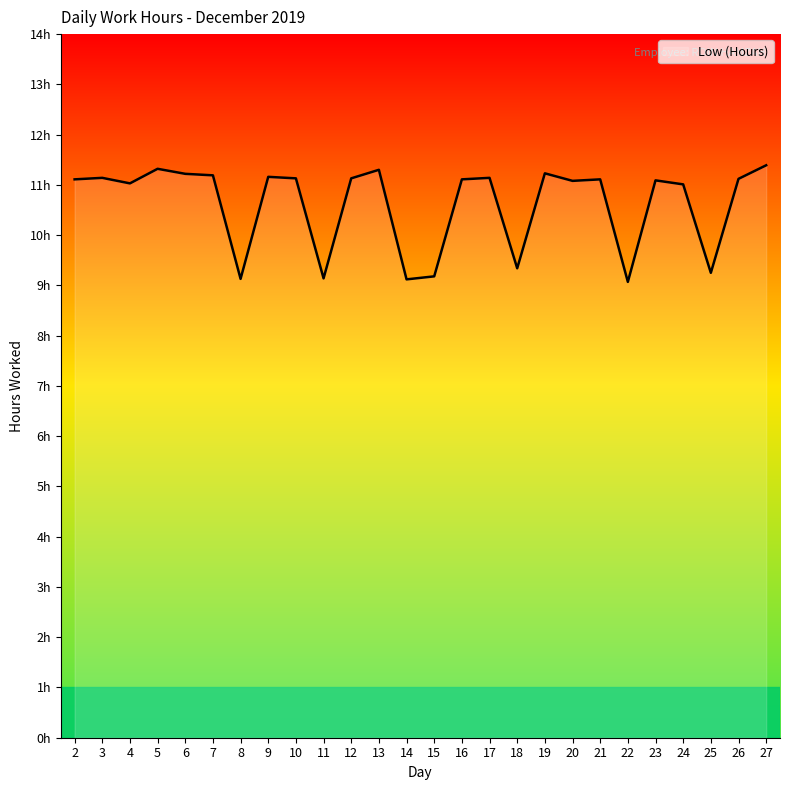

What is the greatest value displayed?

11.4